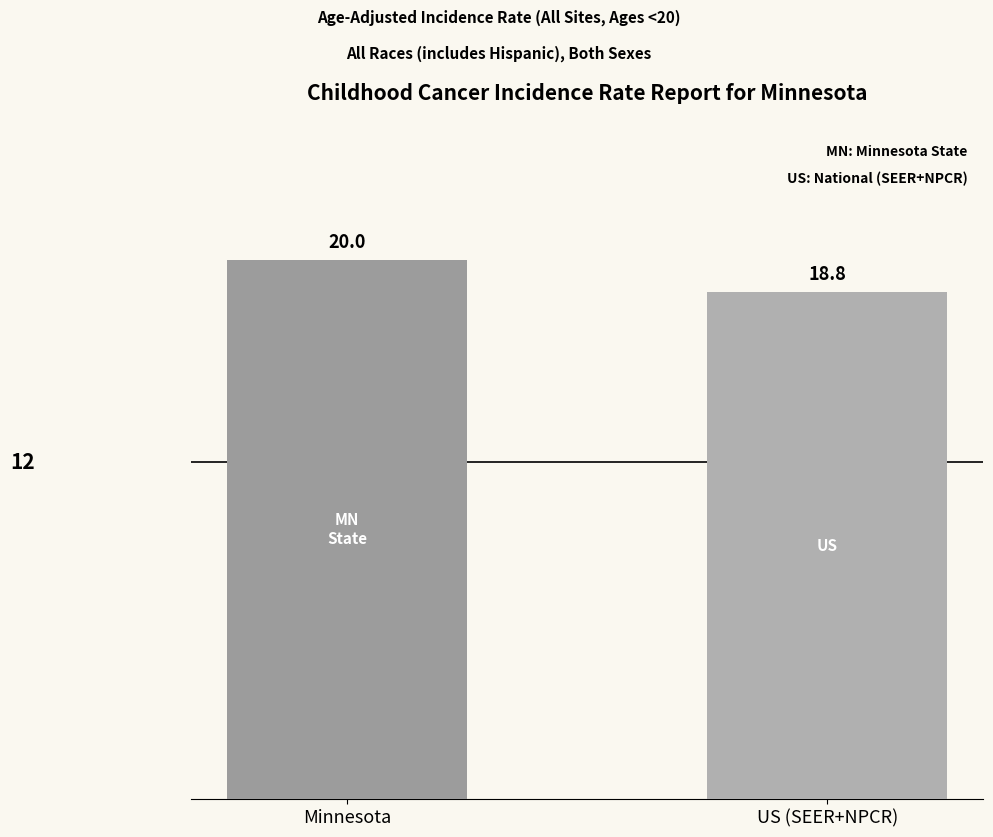

What is the change in value from Minnesota to US (SEER+NPCR)?

-1.2